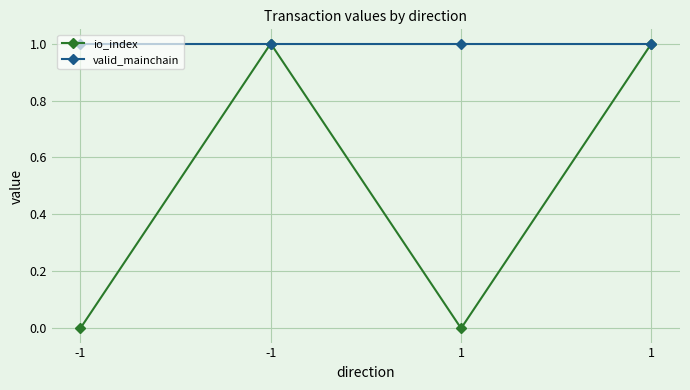

What are all the series names shown in the legend?

io_index, valid_mainchain